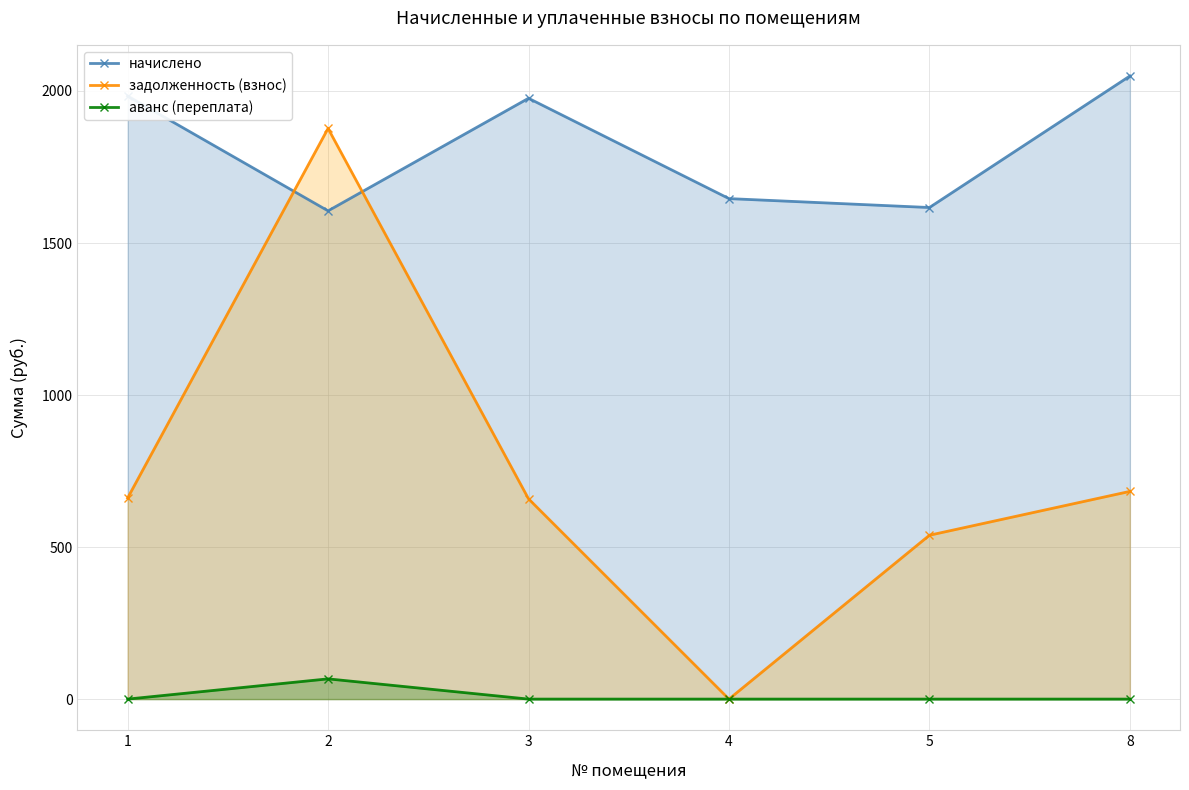

What is the difference between the highest and lowest values at 4?

1646.0